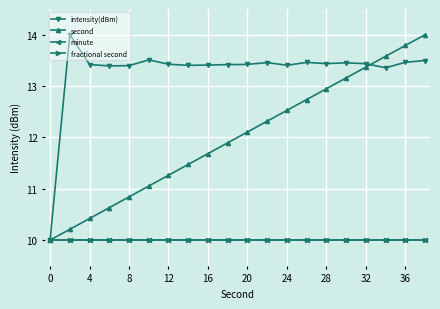

True or false: second has more than 1 points higher than both neighbors.

False